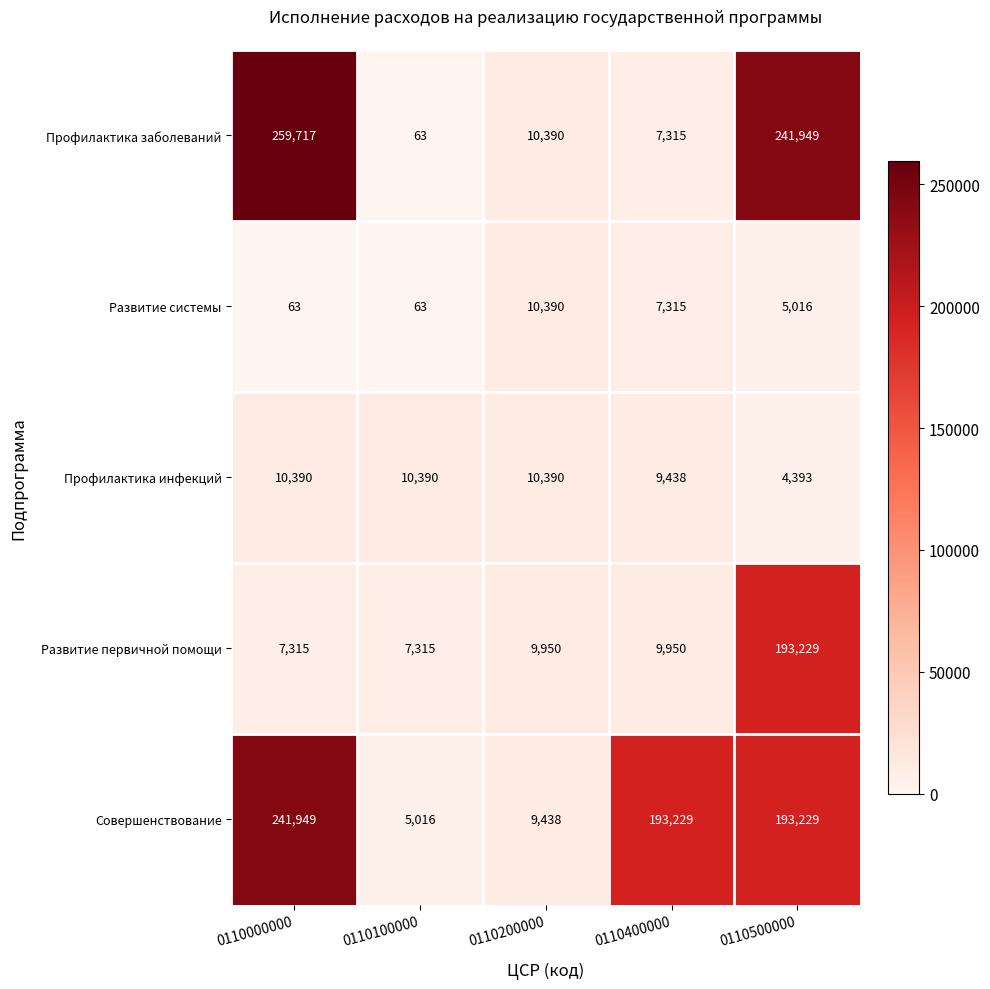

What is the difference between the highest and lowest values at 0110500000?

237556